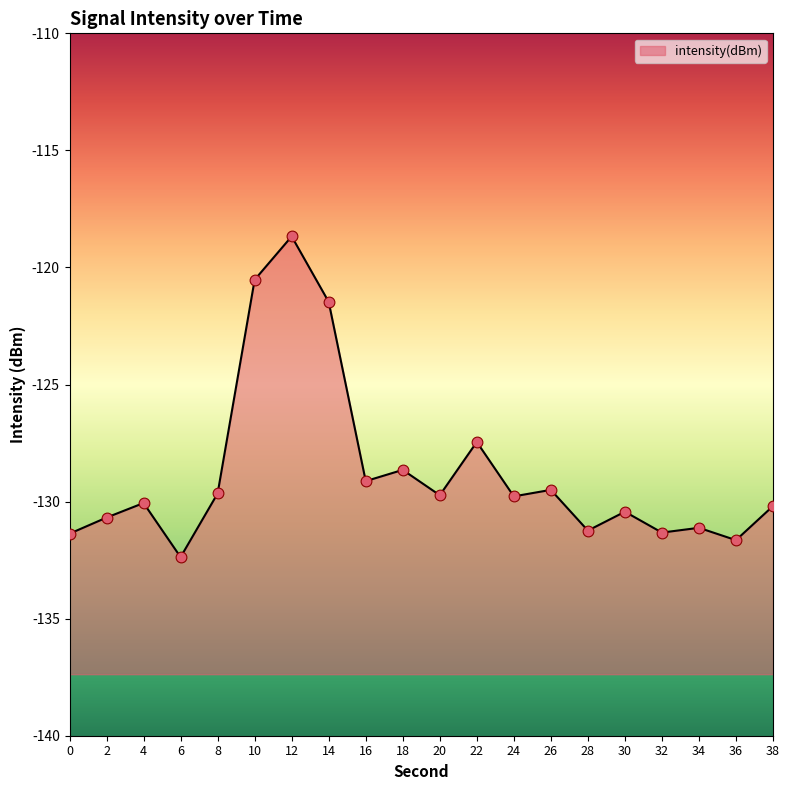

What is the change in value from 22 to 30?

-3.0